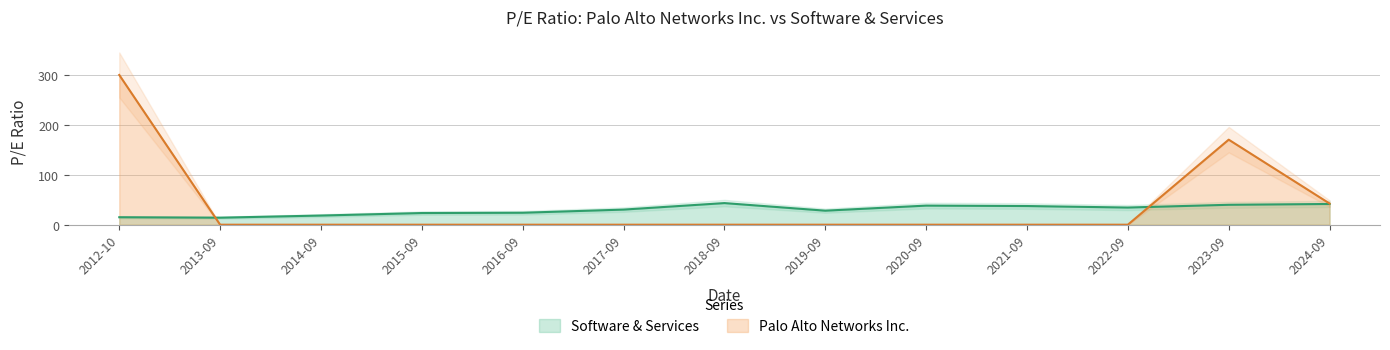

Where is Palo Alto Networks Inc. nearest to the value 150?

2023-09